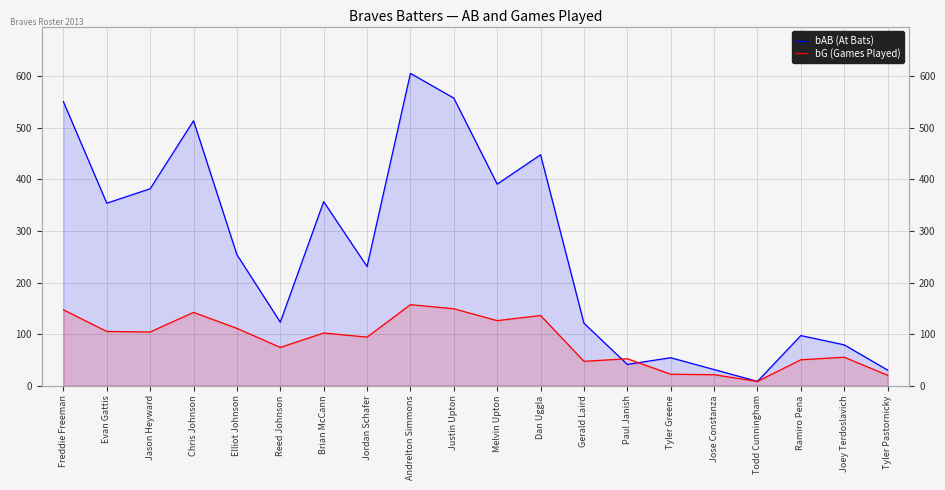

Which series has the largest total across all categories?

bAB (At Bats)